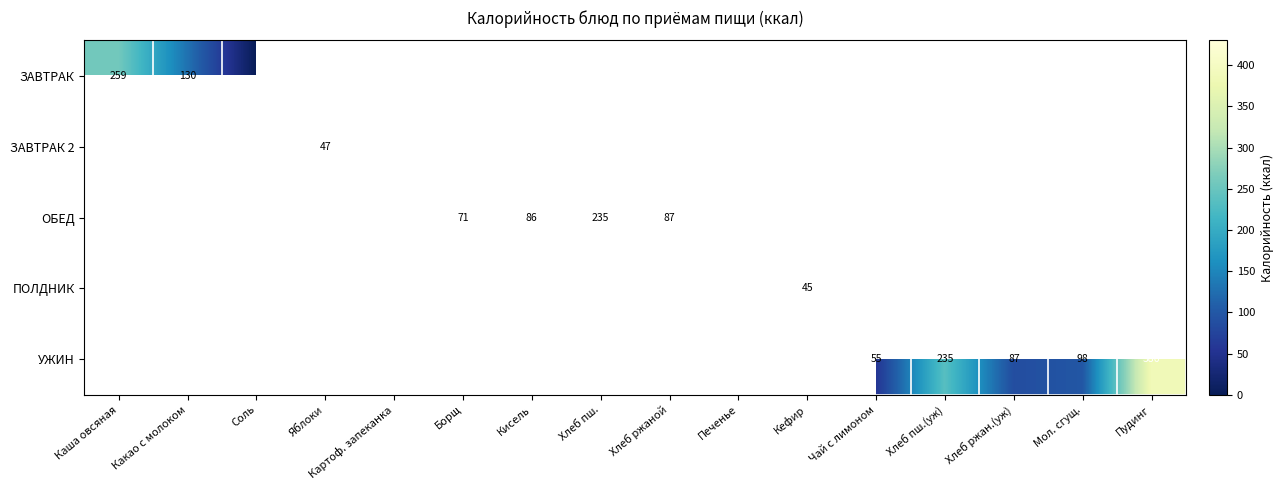

What is the greatest value displayed?

417.0